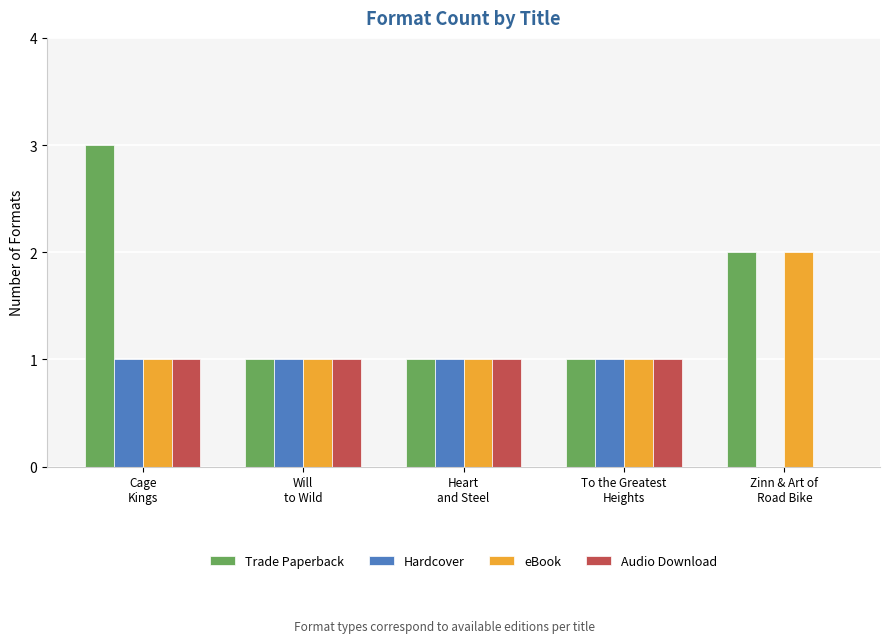

Which series has the largest total across all categories?

Trade Paperback